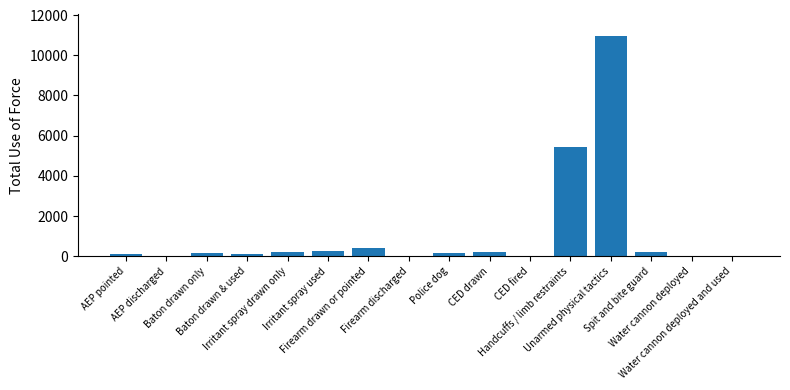

Does the chart contain stacked bars?

No